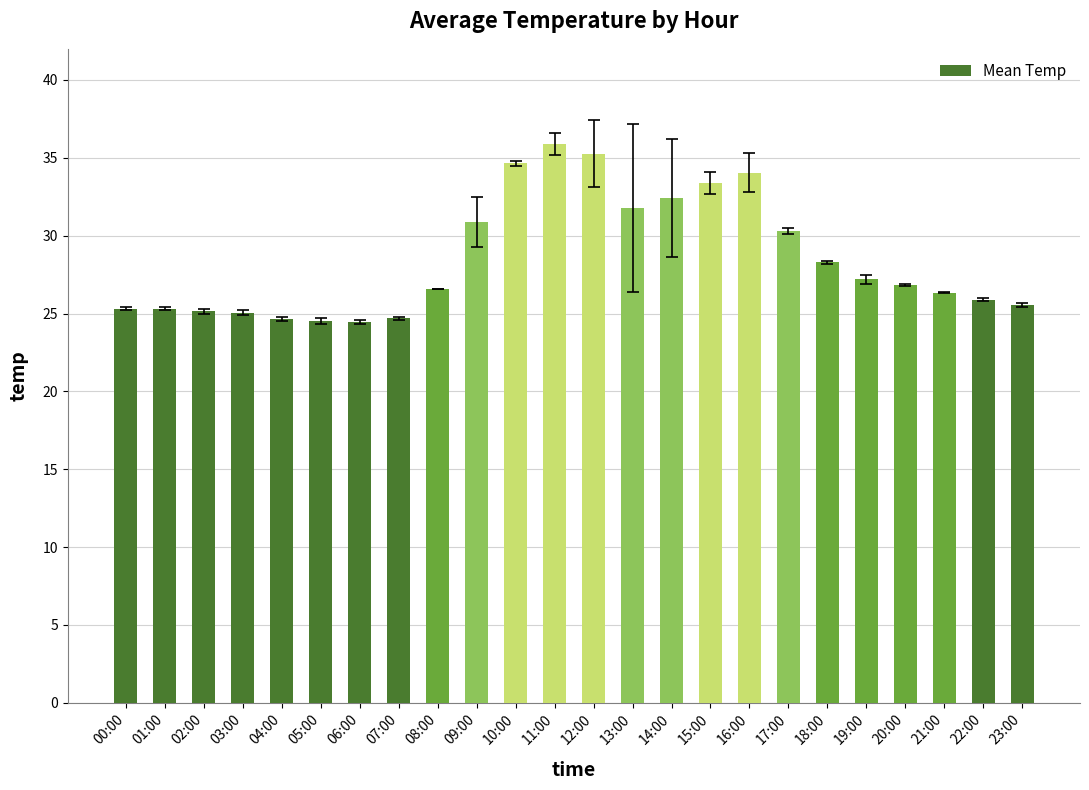

What is the minimum value shown in the chart?

24.5